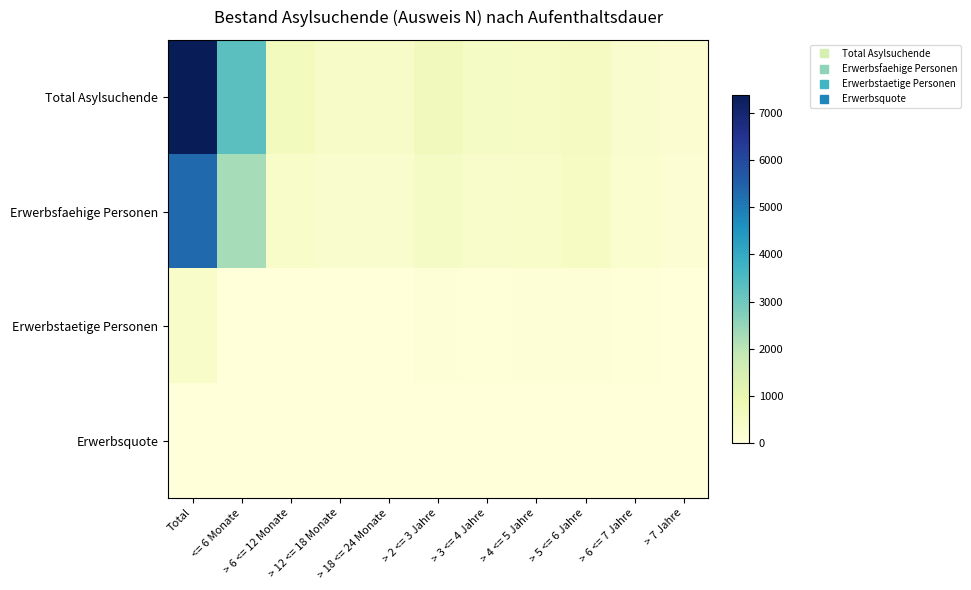

What is the total value across all series at > 12 <= 18 Monate?

714.0